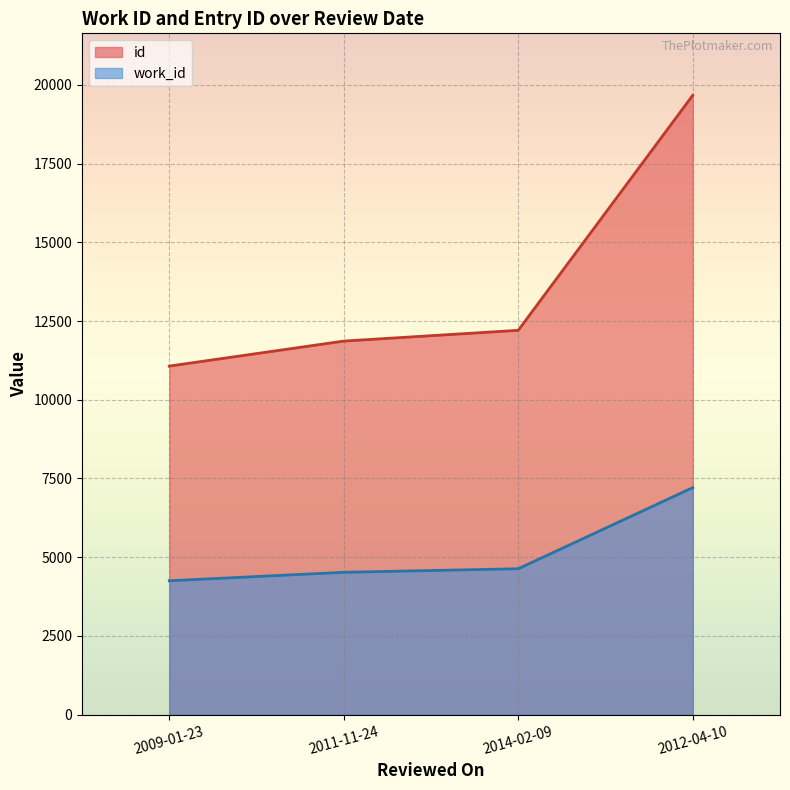

Reading right to left, what are all the values shown in this chart?

work_id: 2012-04-10=7211	2014-02-09=4635	2011-11-24=4522	2009-01-23=4253
id: 2012-04-10=19667	2014-02-09=12205	2011-11-24=11863	2009-01-23=11069